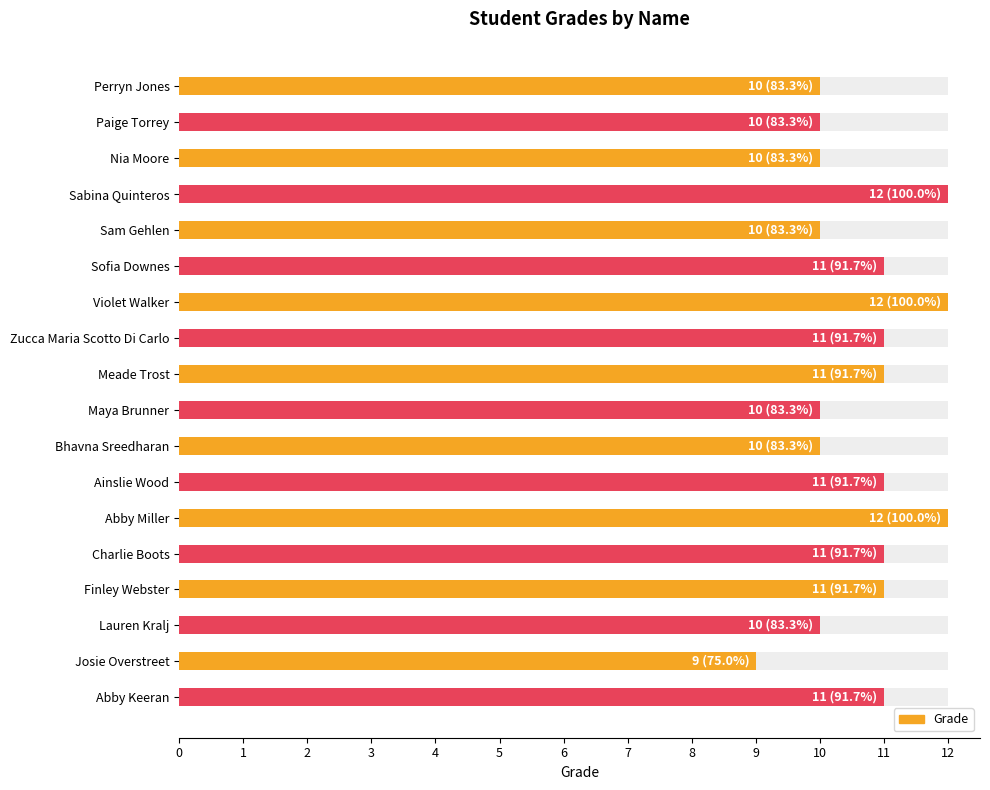

Which has a higher value, Perryn Jones or Maya Brunner?

Perryn Jones